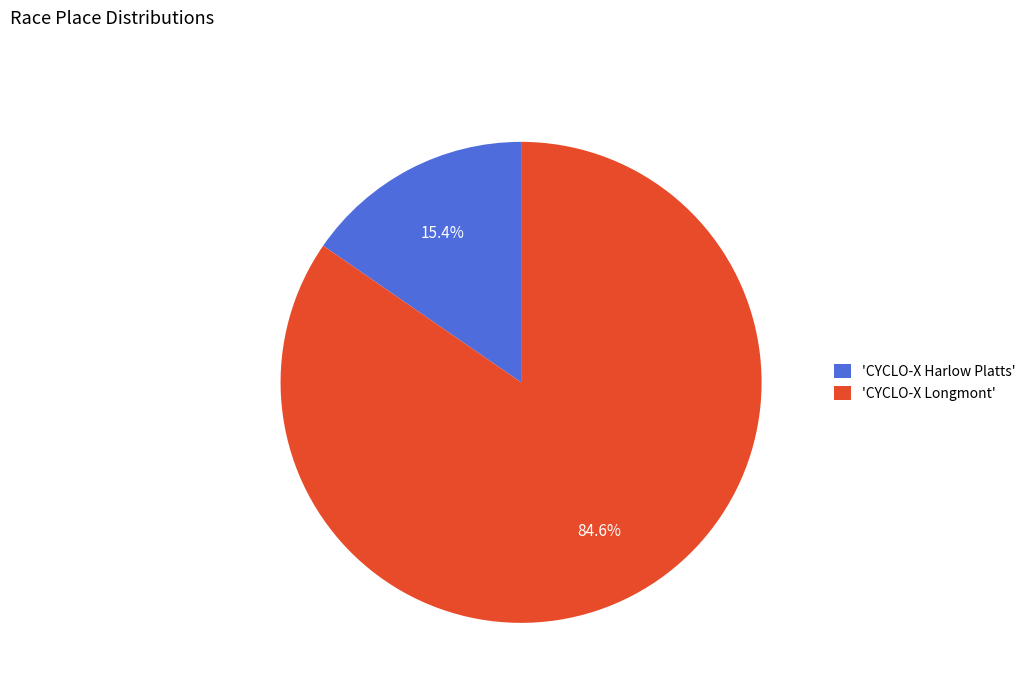

How much of the chart is everything except 'CYCLO-X Harlow Platts'?

84.6%